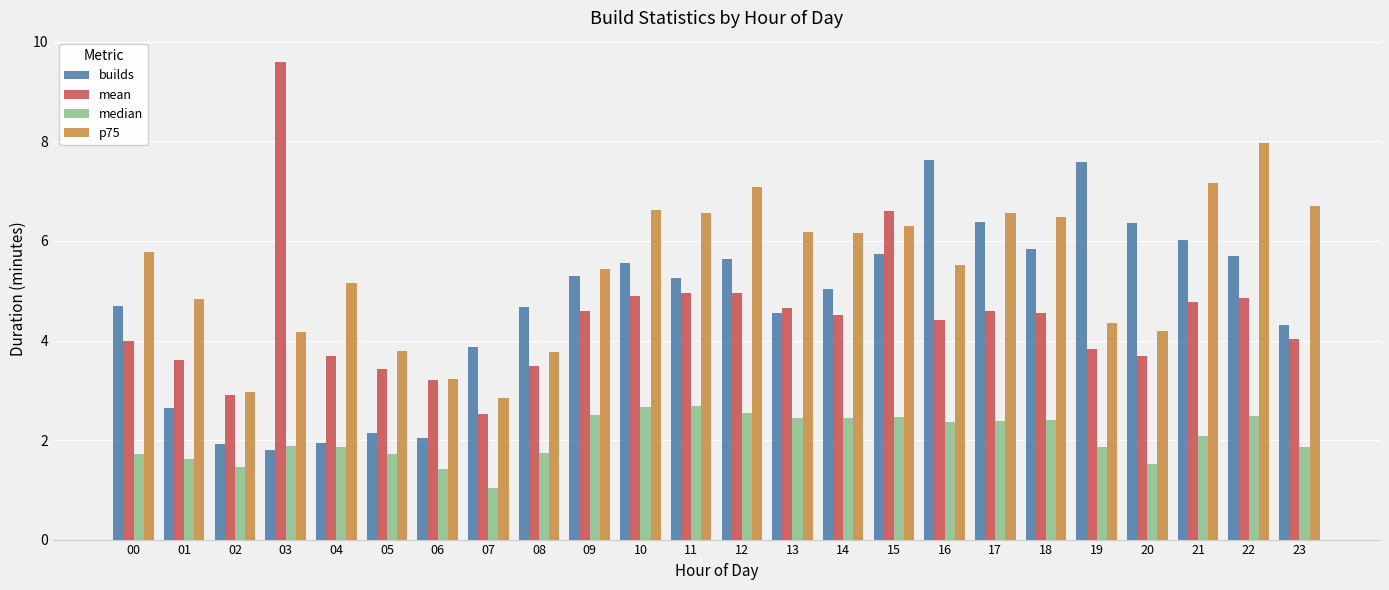

What is the difference between the highest and lowest values at 07?

2.8